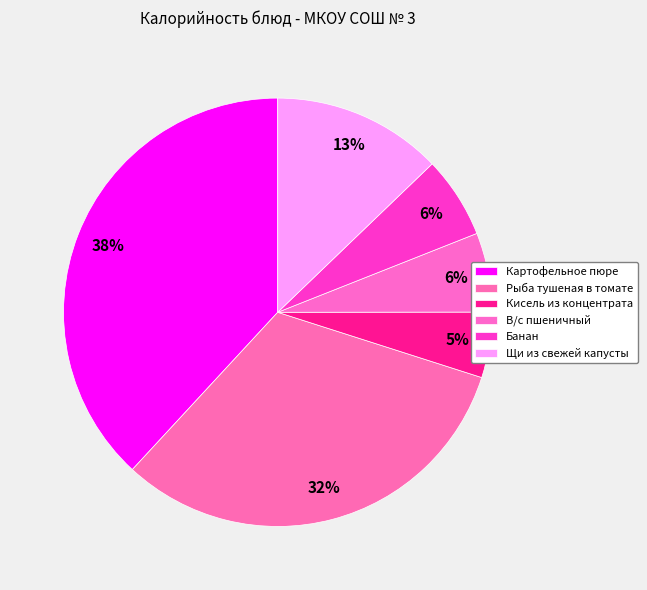

Count the number of slices in the pie.

6